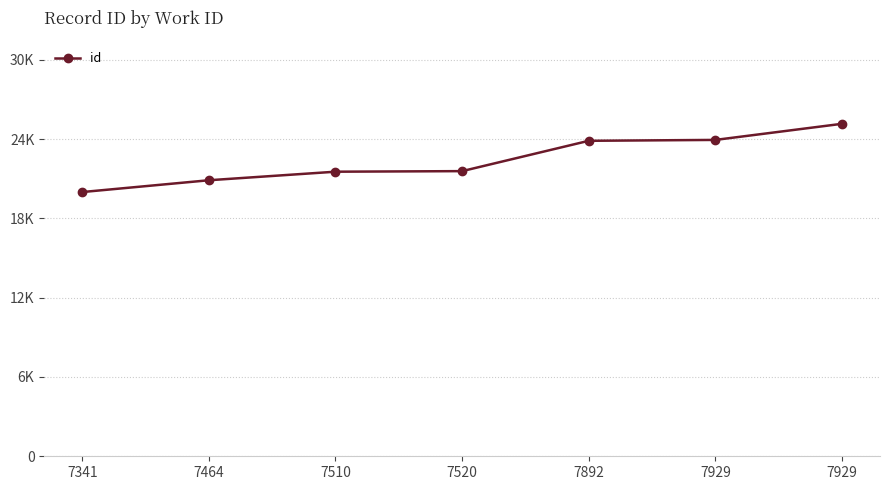

Rank the categories by value from lowest to highest.

7341, 7464, 7510, 7520, 7892, 7929, 7929